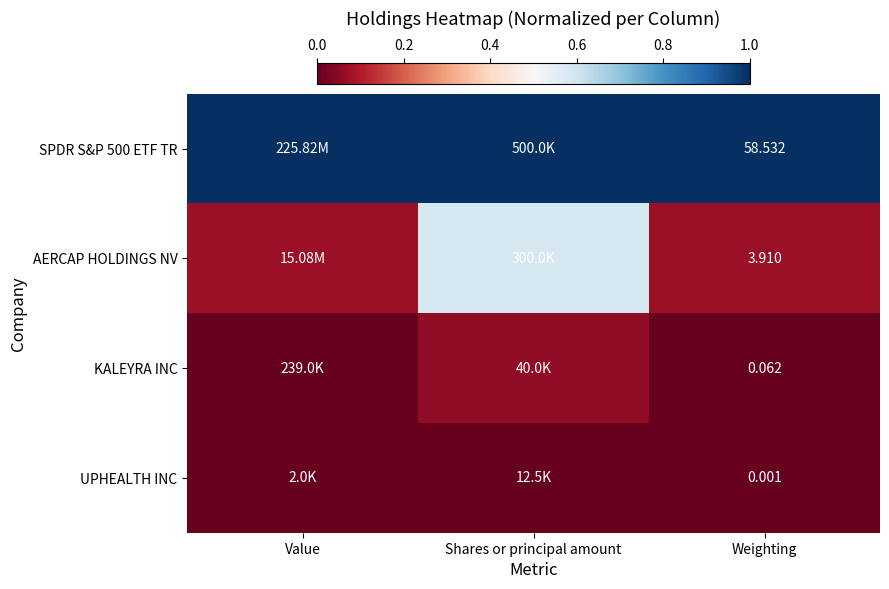

List the series in order of their peak value, lowest first.

UPHEALTH INC, KALEYRA INC, AERCAP HOLDINGS NV, SPDR S&P 500 ETF TR